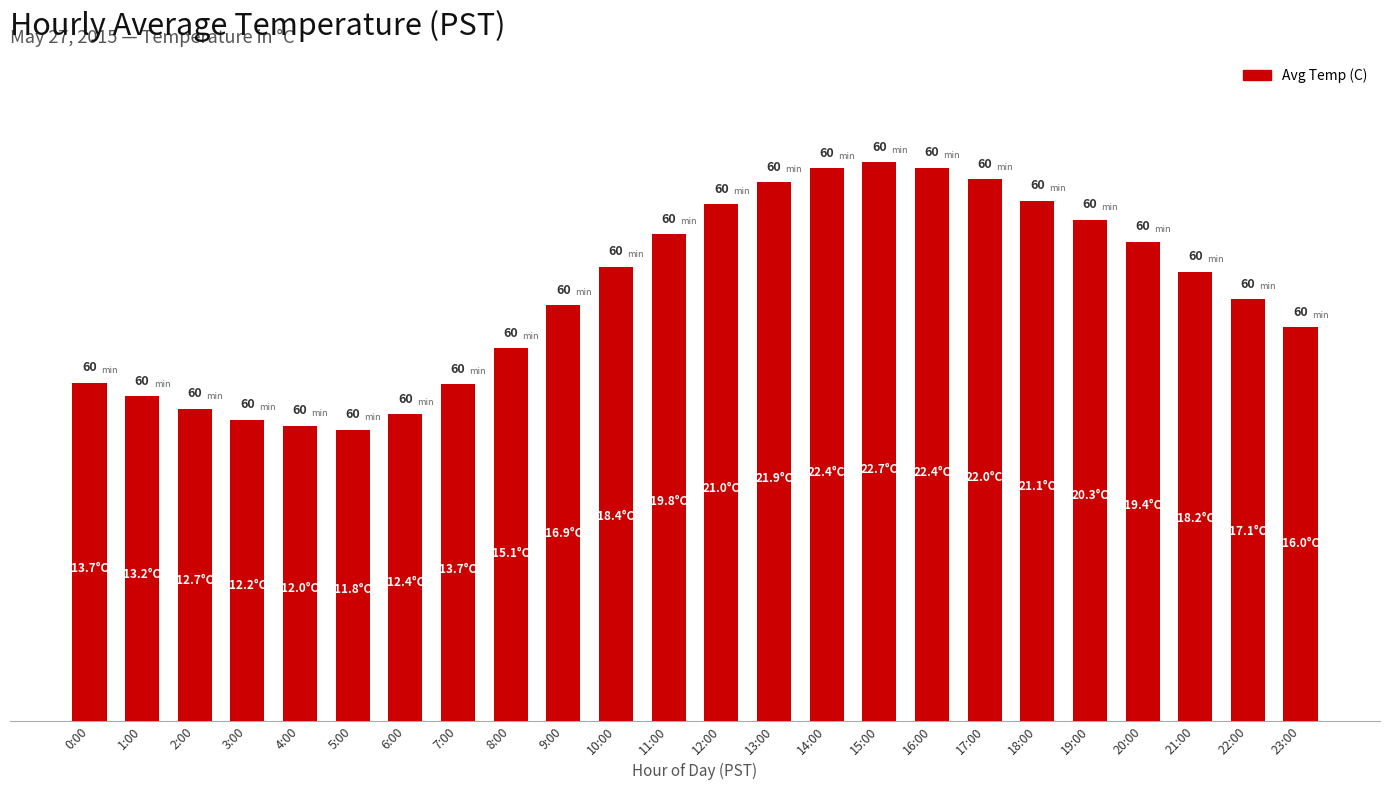

Where is the data nearest to the value 17?

9:00